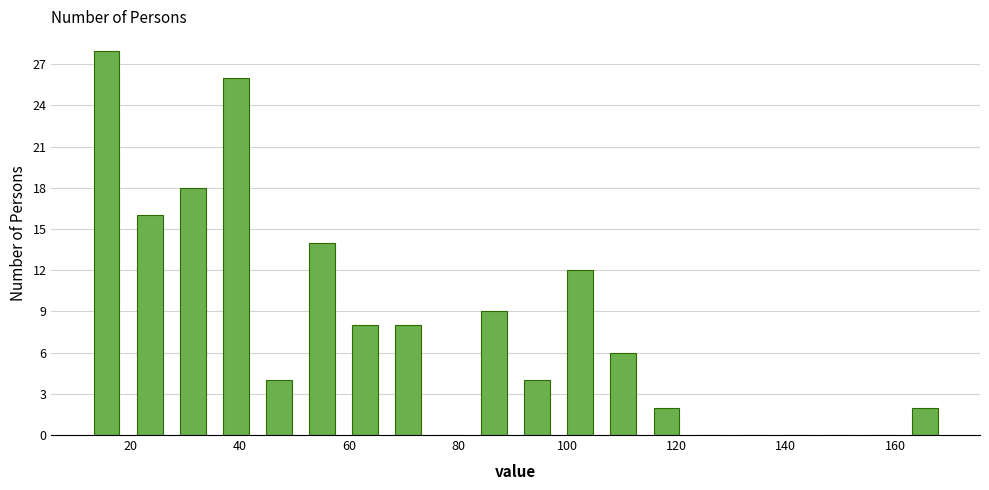

Around what value on the x-axis is the tallest bar? Give the approximate position of its centre, as read against the axis.

16